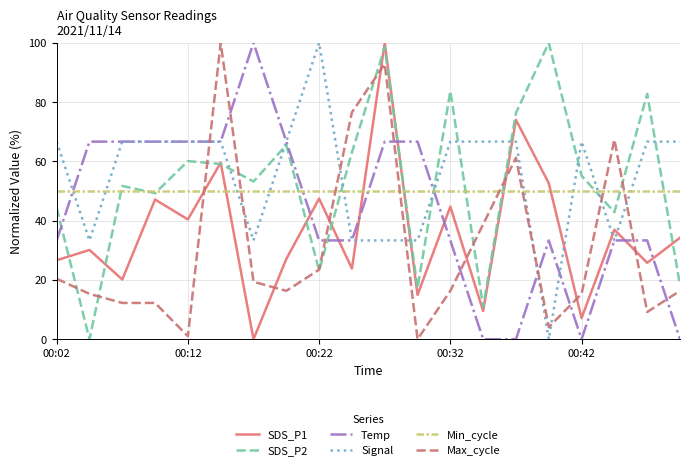

After their last crossing, which series has the higher values: SDS_P1 or Temp?

SDS_P1